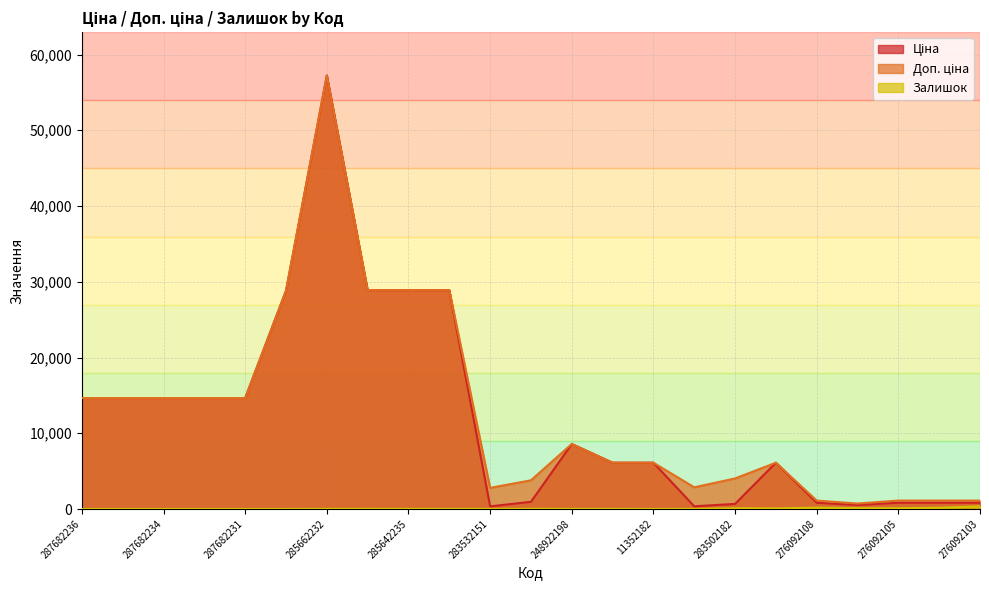

What is the maximum value shown in the chart?

57235.5